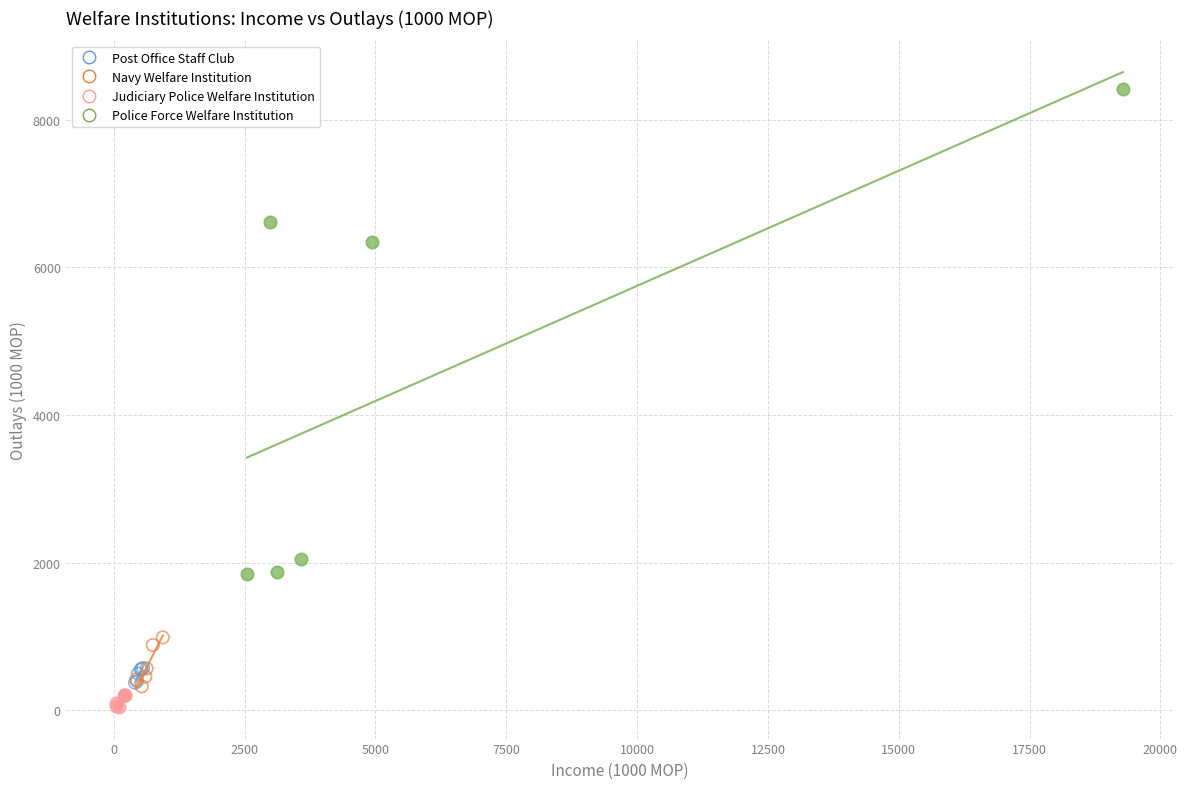

Which series reaches the maximum Y coordinate?

Police Force Welfare Institution